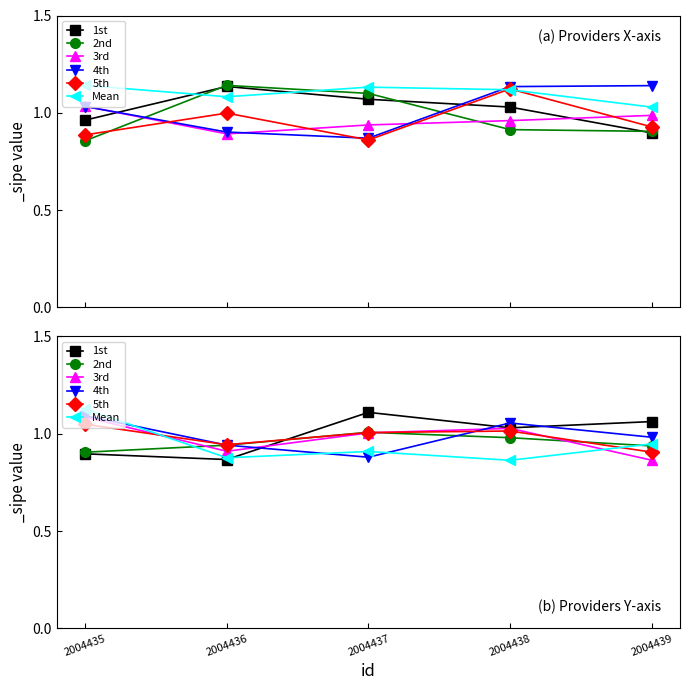

What is the total value across all series at 2004436?

5.5